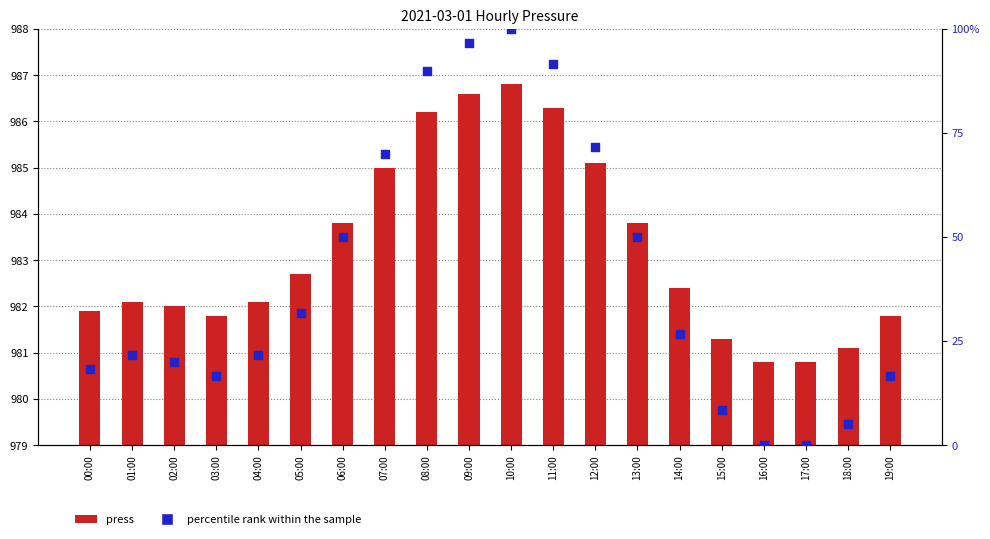

What are all the series names shown in the legend?

press, percentile rank within the sample